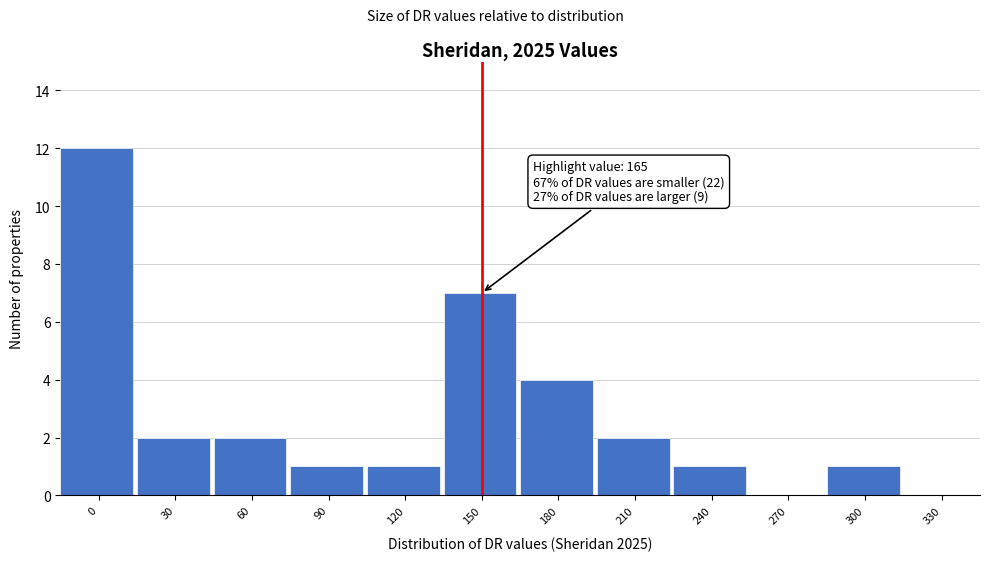

Reading left to right, transcribe all the data shown in this chart.

0=12	30=2	60=2	90=1	120=1	150=7	180=4	210=2	240=1	270=0	300=1	330=0